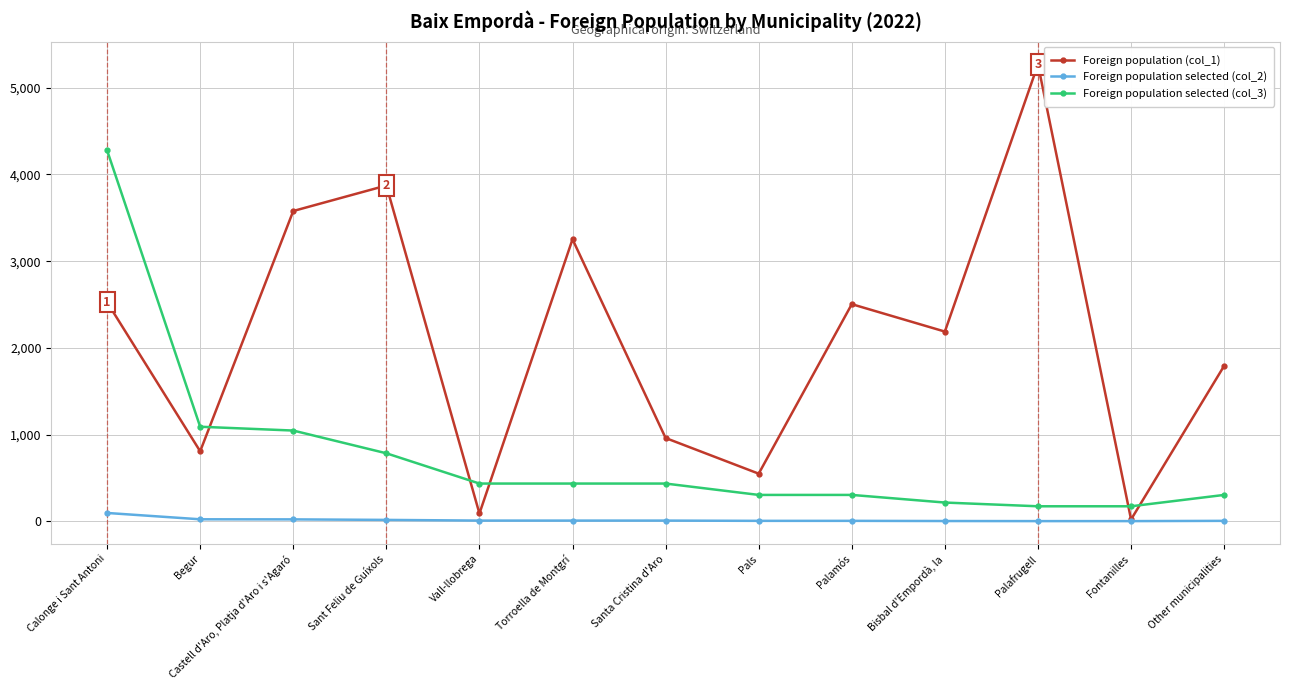

Between which two adjacent categories do Foreign population (col_1) and Foreign population selected (col_3) first intersect?

Begur and Castell d'Aro, Platja d'Aro i s'Agaró